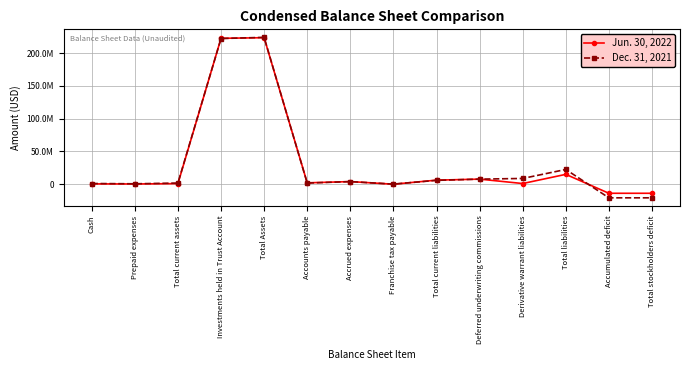

Is the value of Jun. 30, 2022 at Accrued expenses greater than the value of Dec. 31, 2021 at Accumulated deficit?

Yes